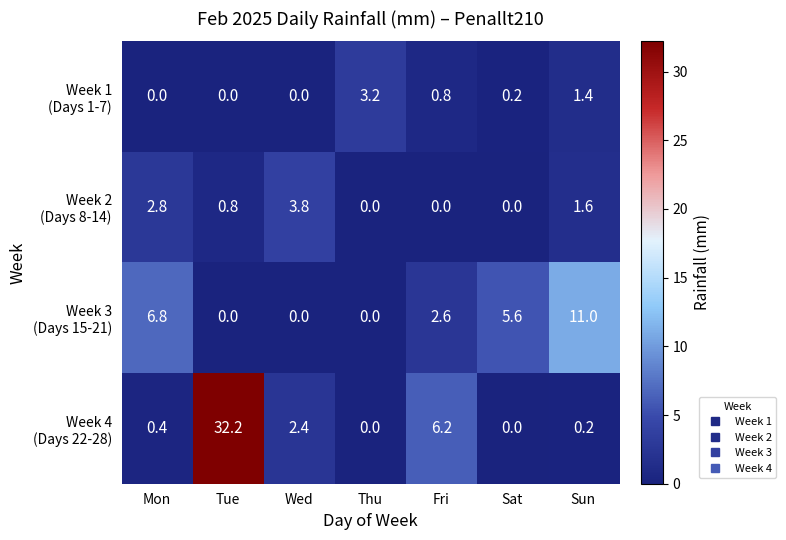

What is the difference between the highest and lowest values at Tue?

32.2